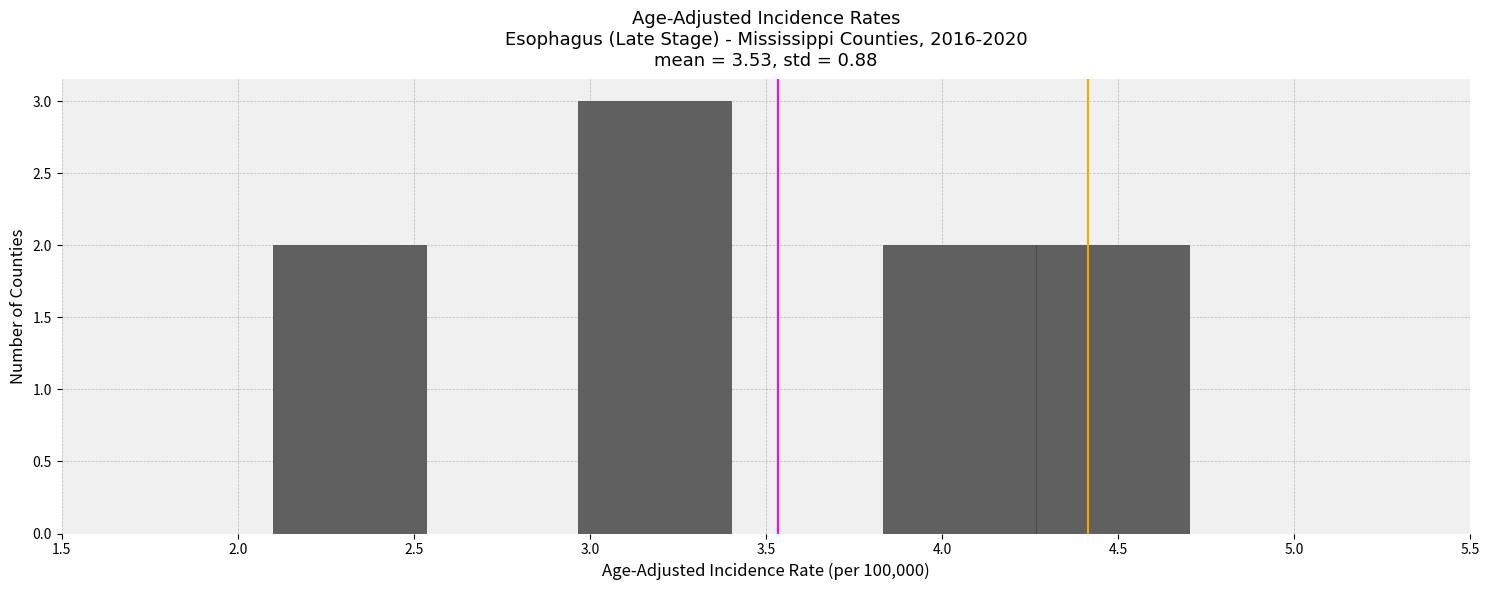

Over which range of the x-axis is the bar tallest?

2.95 to 3.40